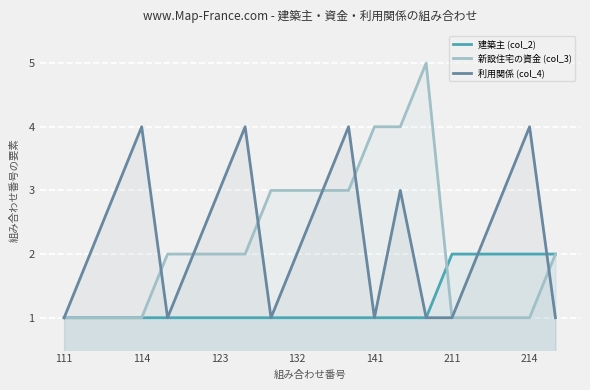

What is the minimum value for 建築主 (col_2)?

1